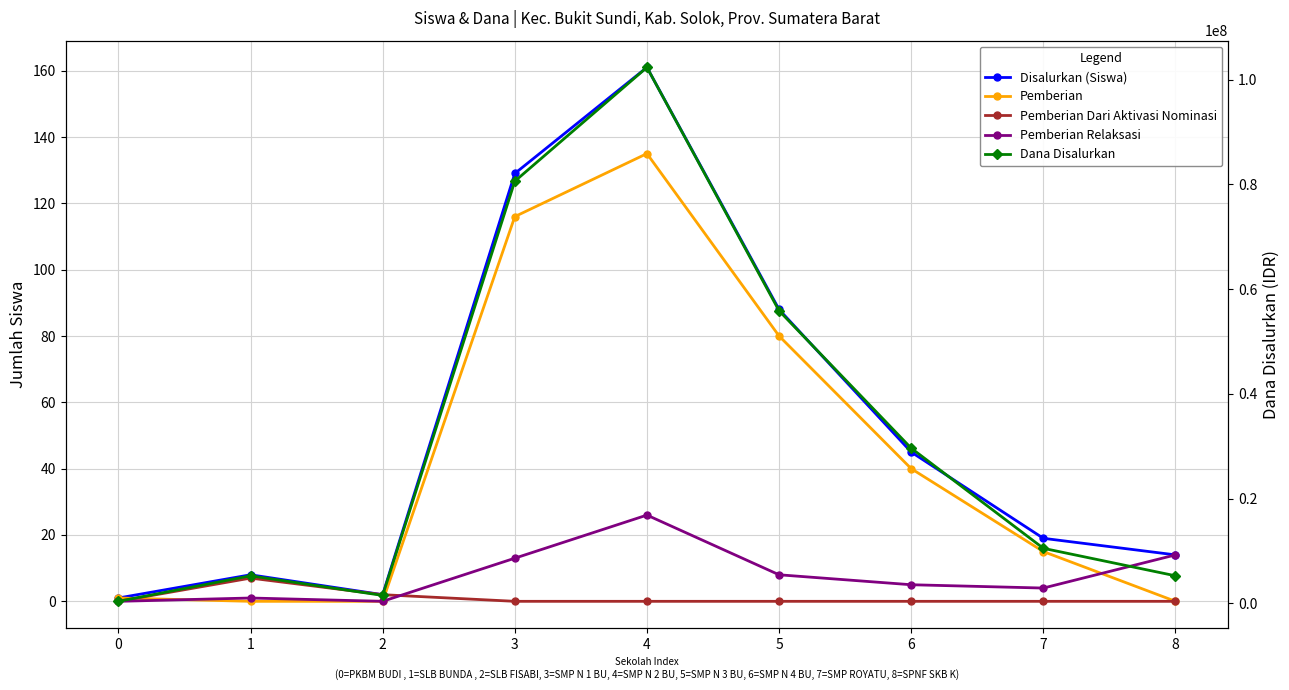

Does the chart display data point markers on the line(s)?

Yes